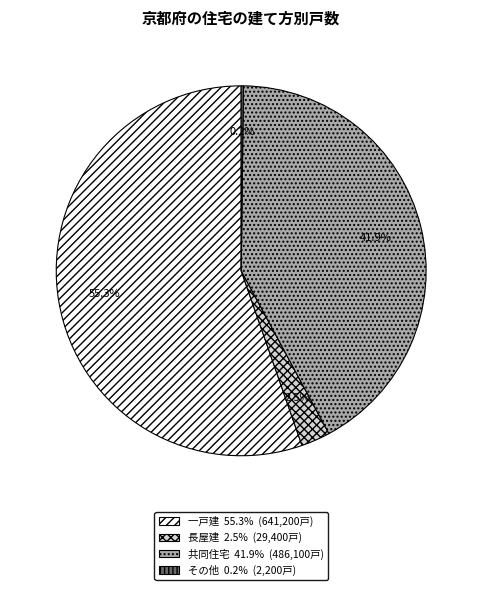

How much of the chart is everything except 長屋建?

97.5%